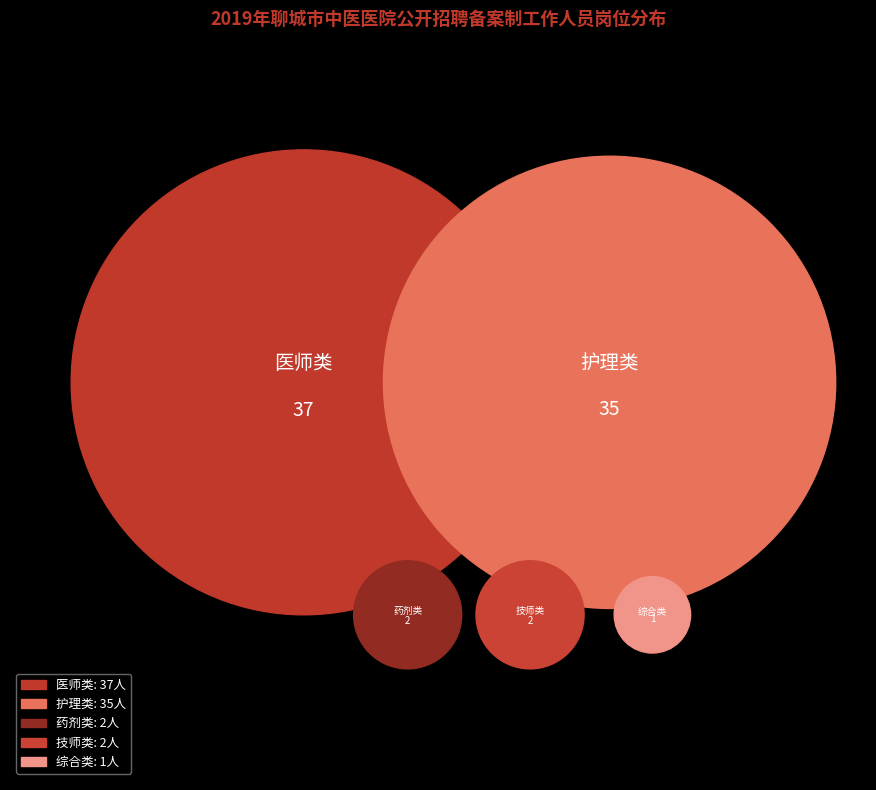

Which category has the biggest portion of the pie?

医师类